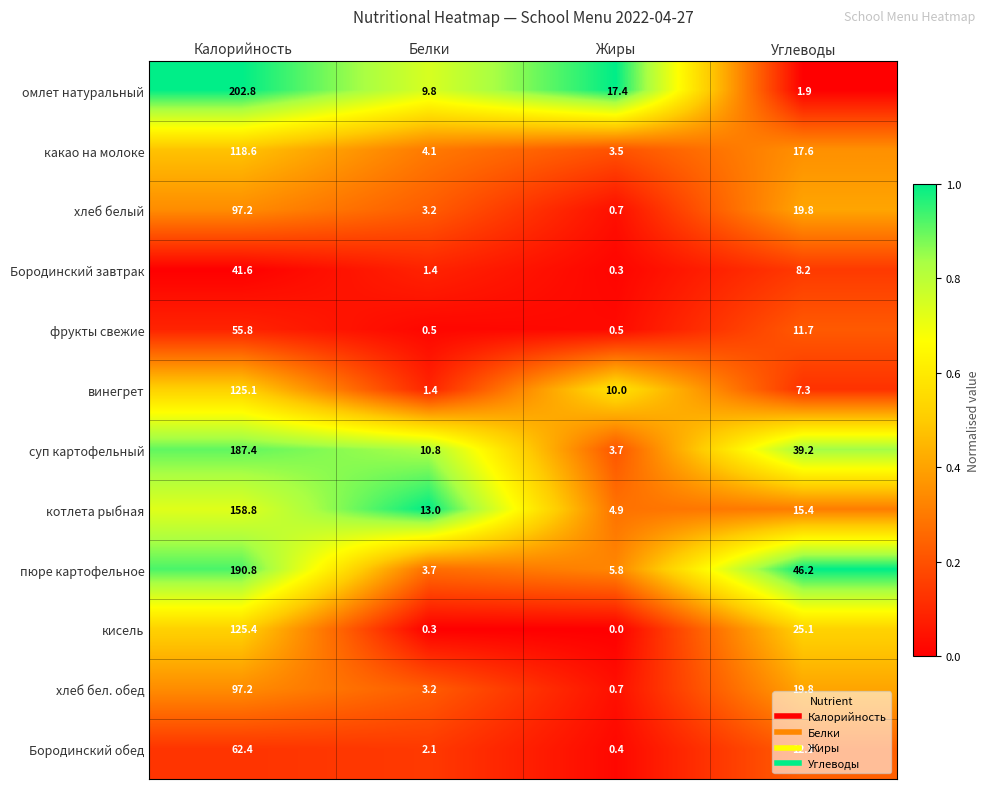

The value of омлет натуральный at Жиры is 22.8. True or false?

False